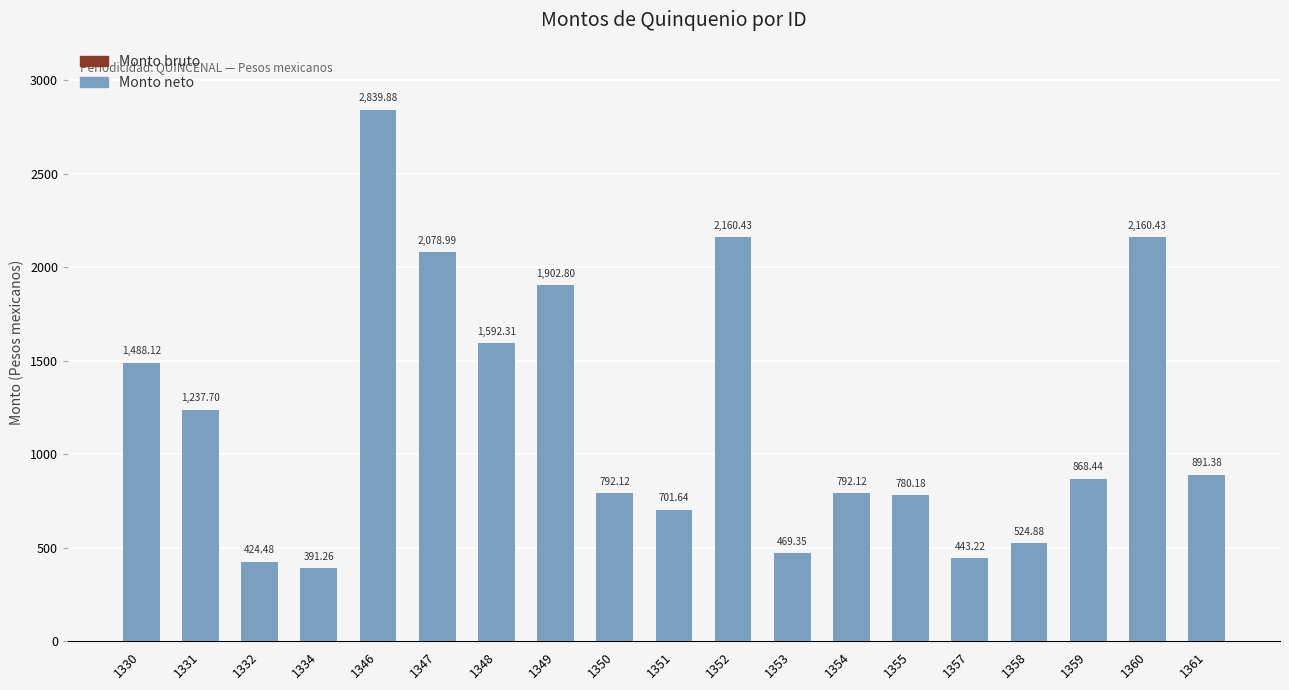

How many data points does each series have?

19